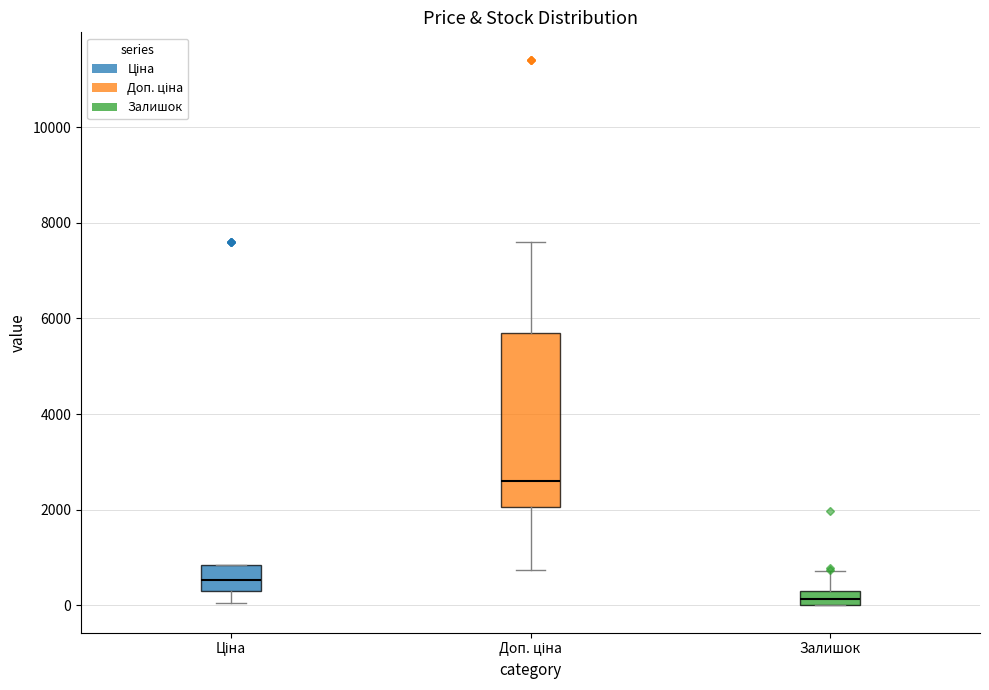

Which box has the highest median line?

Доп. ціна